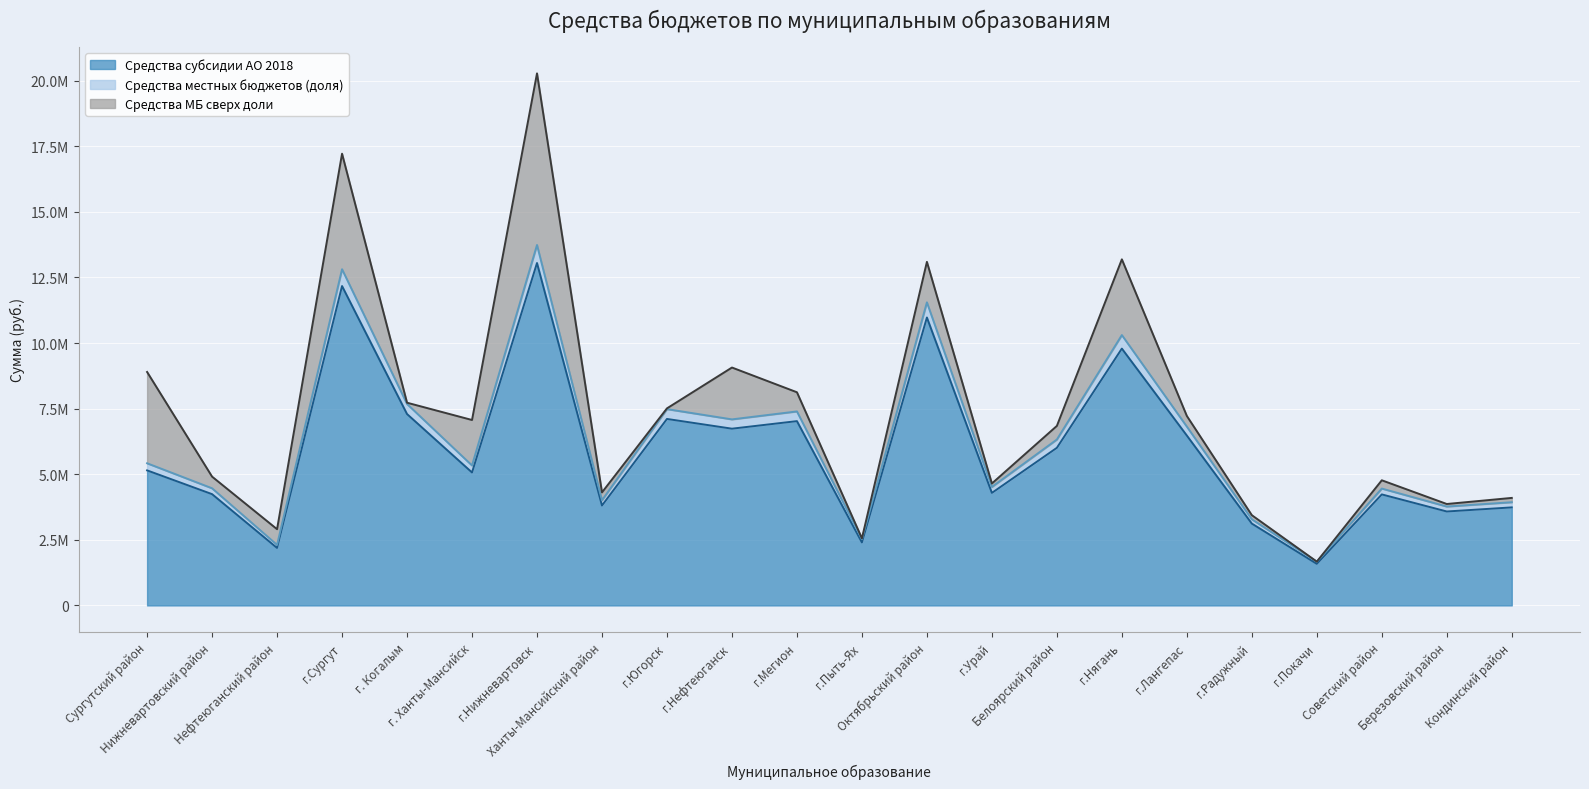

What is the label of the 17th point from the right?

г. Ханты-Мансийск